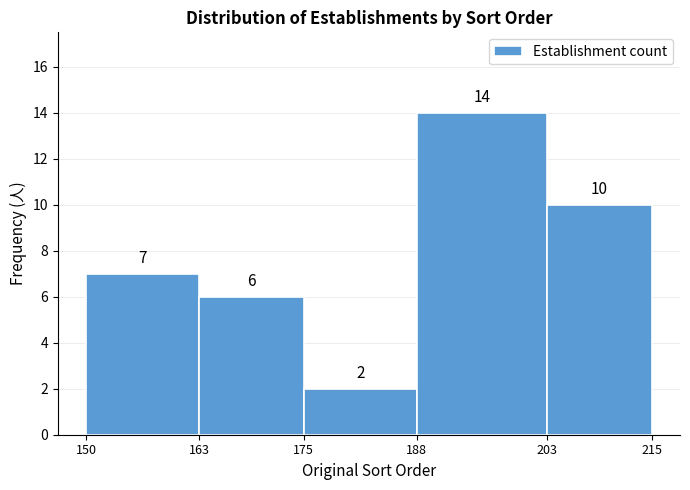

Reading left to right, transcribe this chart: for each bar, give the range it covers on the x-axis and its height.

150 to 163: 7
163 to 175: 6
175 to 188: 2
188 to 203: 14
203 to 215: 10